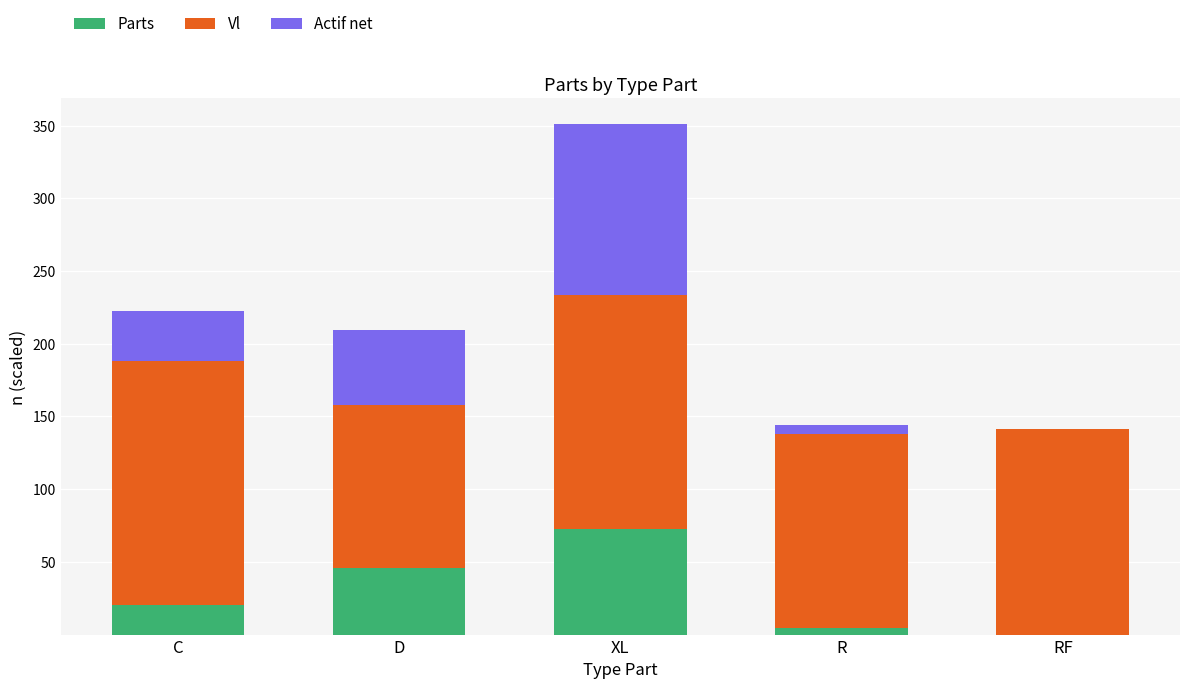

What is the maximum value for Parts?

72.9